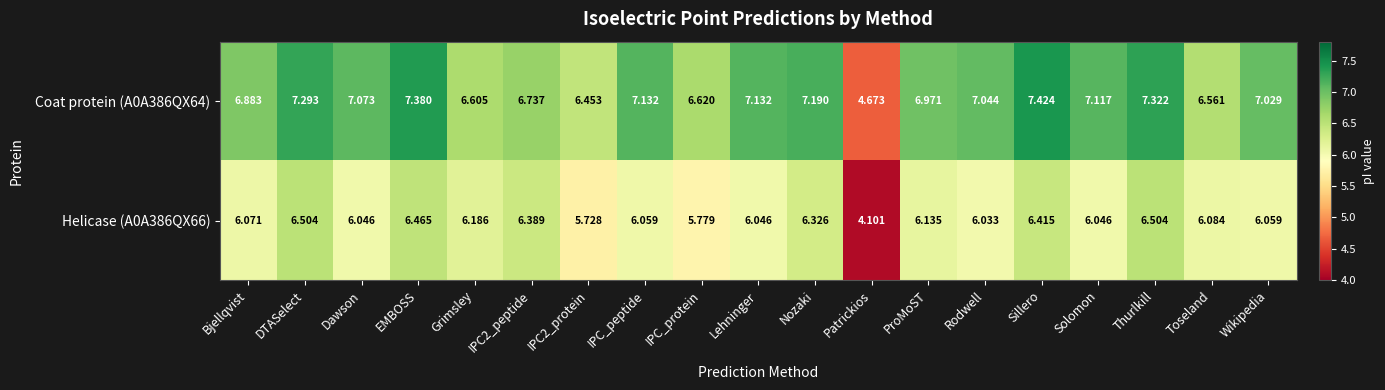

At which category is the sum across all series the highest?

EMBOSS